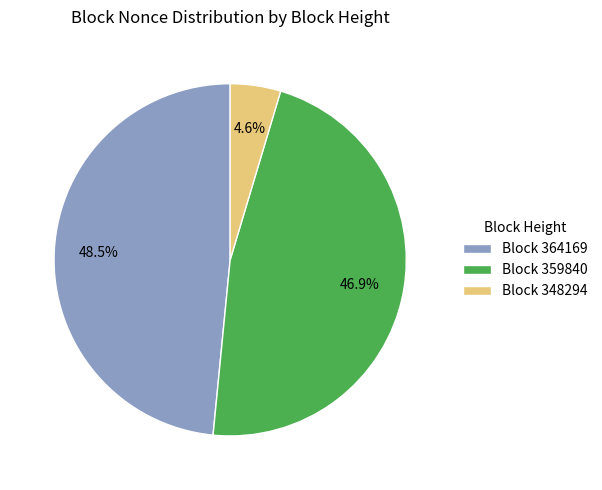

Which category has the smallest portion of the pie?

Block 348294